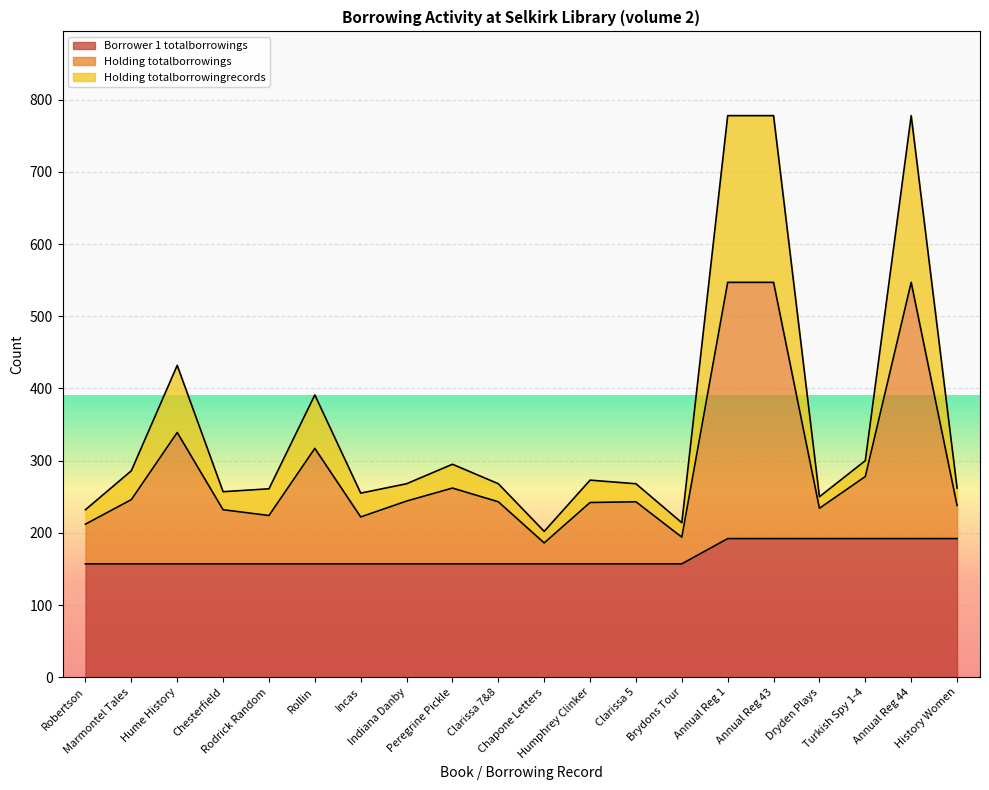

Rank the series by their maximum value, from highest to lowest.

Holding totalborrowings, Holding totalborrowingrecords, Borrower 1 totalborrowings